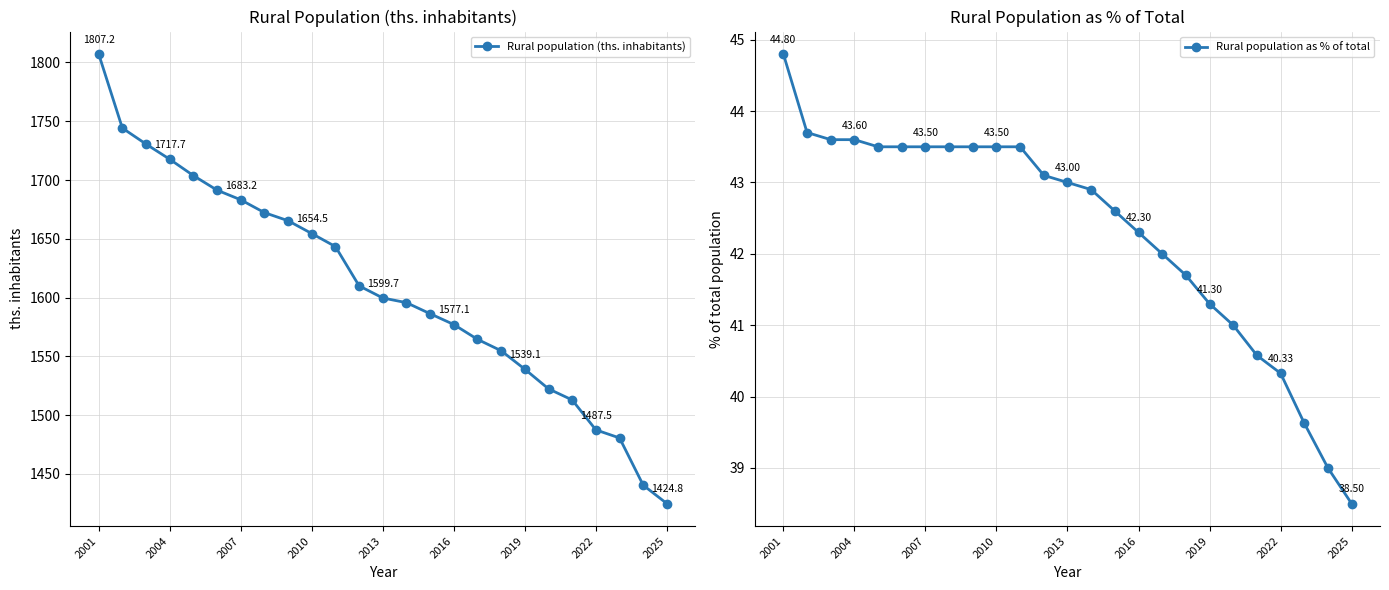

What is the sum of all Rural population (ths. inhabitants) values?

40209.6